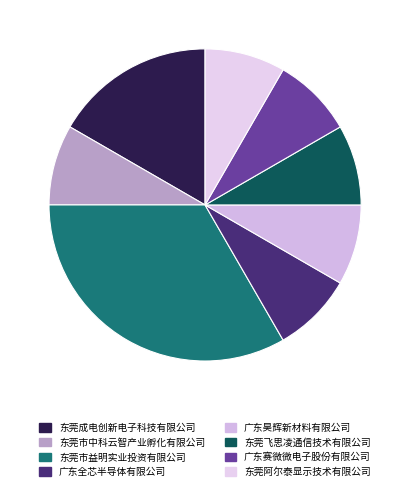

Is there any slice that represents more than half of the pie?

No